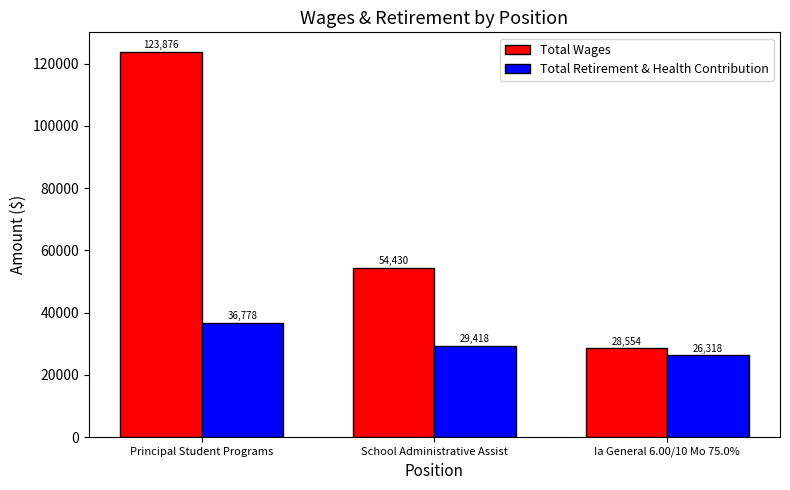

What is the label of the 3rd bar from the left?

Ia General 6.00/10 Mo 75.0%